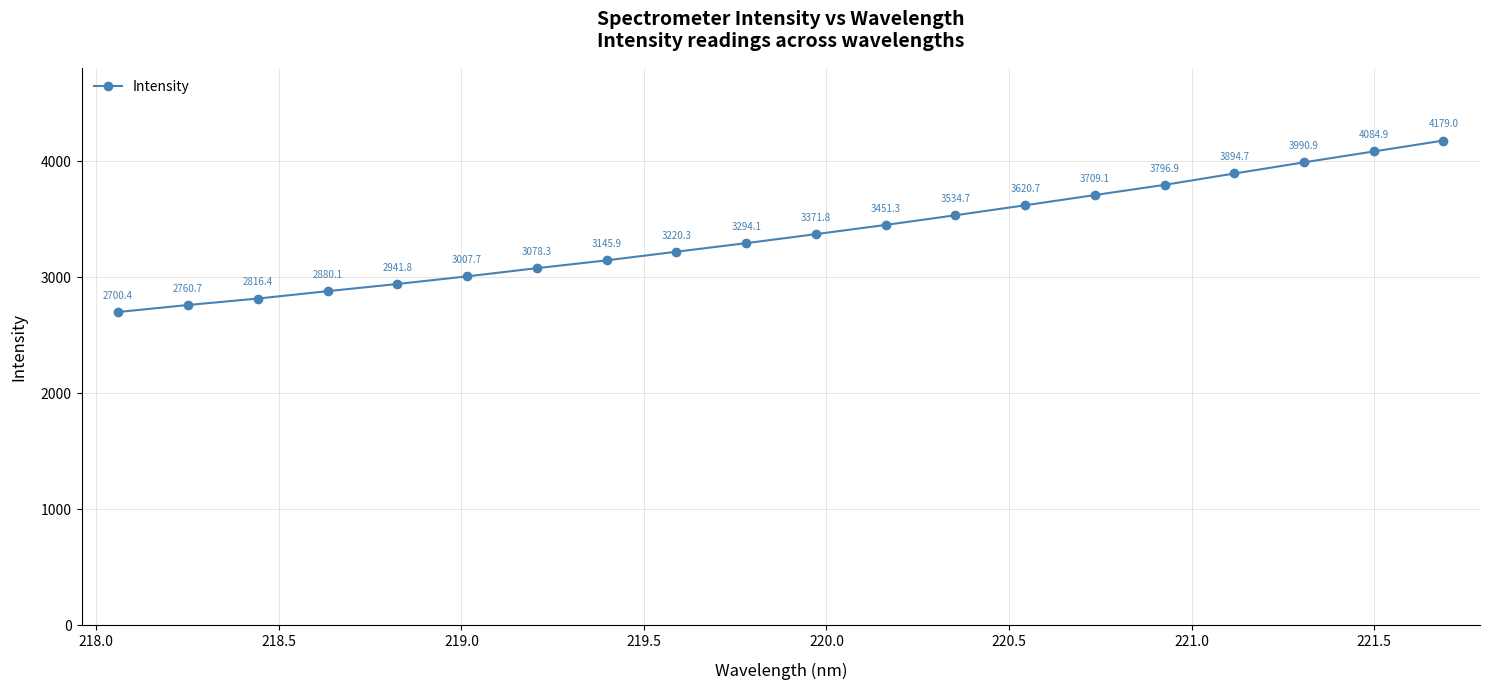

What is the value of the 17th point from the left?

3894.7